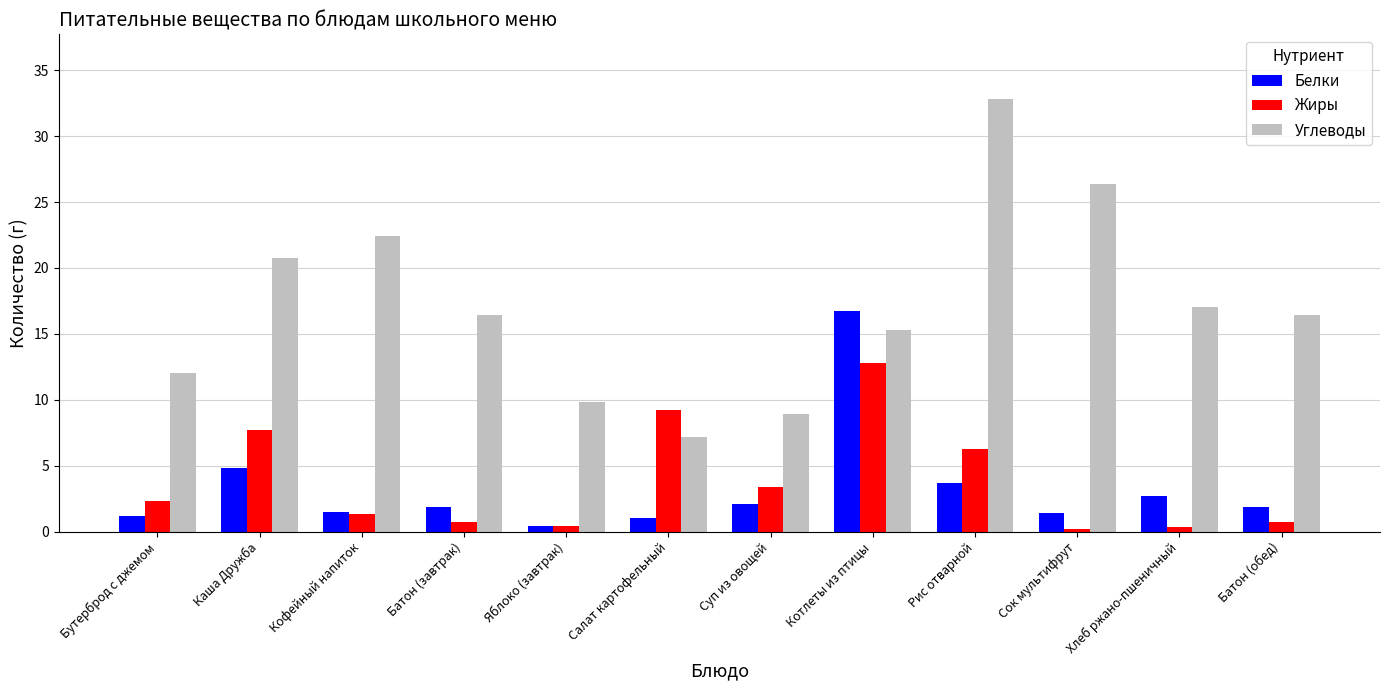

Which series has the widest spread of values?

Углеводы